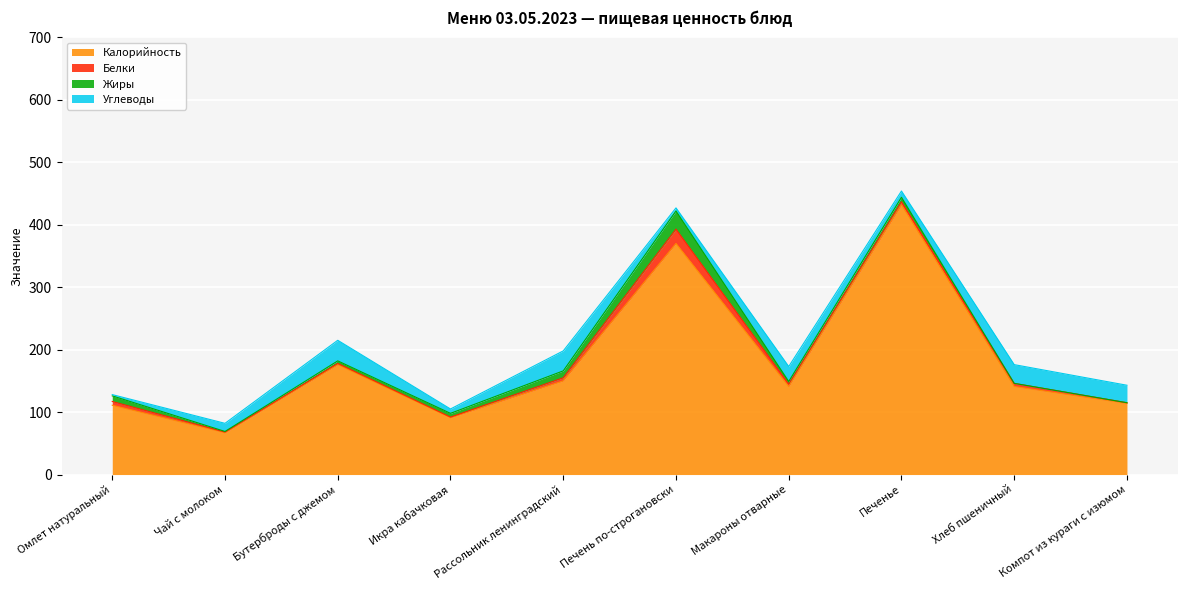

What is the value of the Калорийность point at the 9th from the left?

141